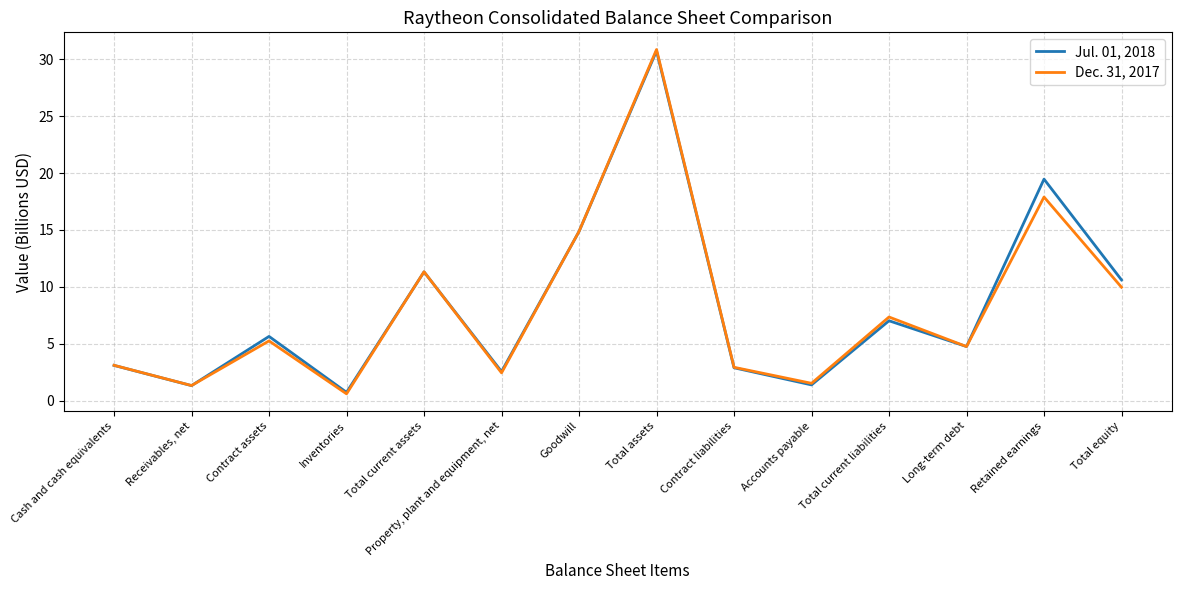

Which series ends up on top after the final intersection of Dec. 31, 2017 and Jul. 01, 2018?

Jul. 01, 2018